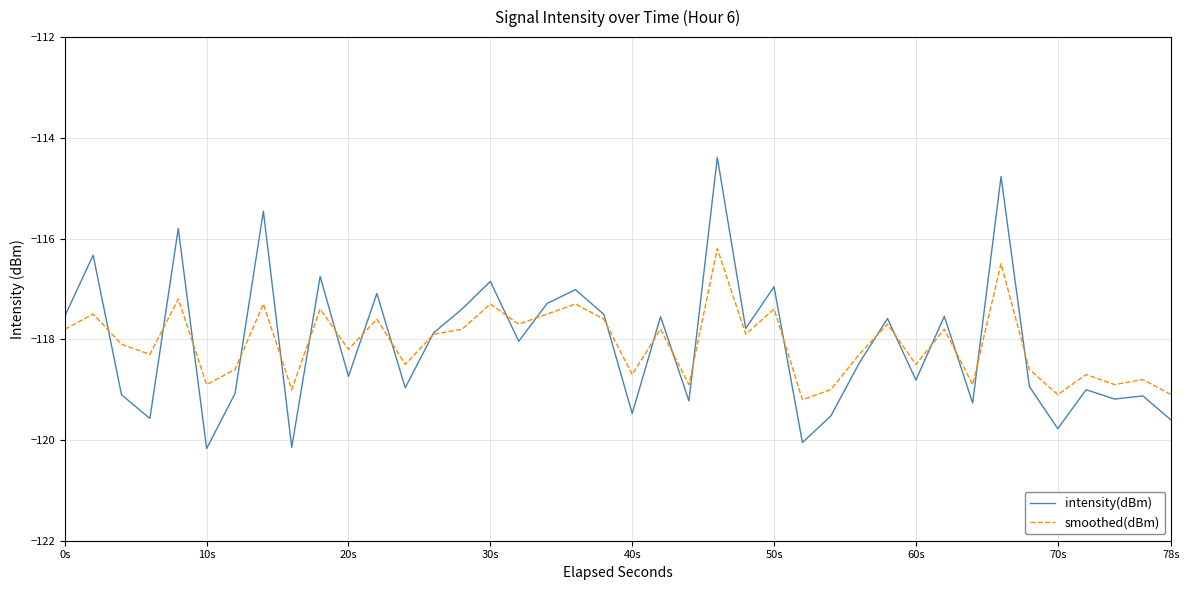

What is the maximum value shown in the chart?

-114.4